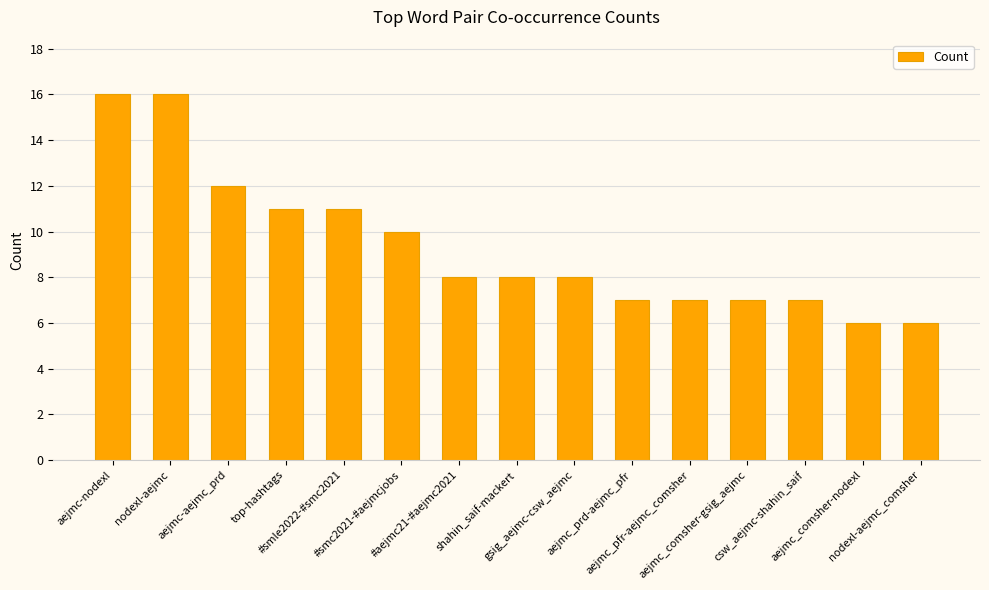

True or false: the data shows 12 at gsig_aejmc-csw_aejmc.

False